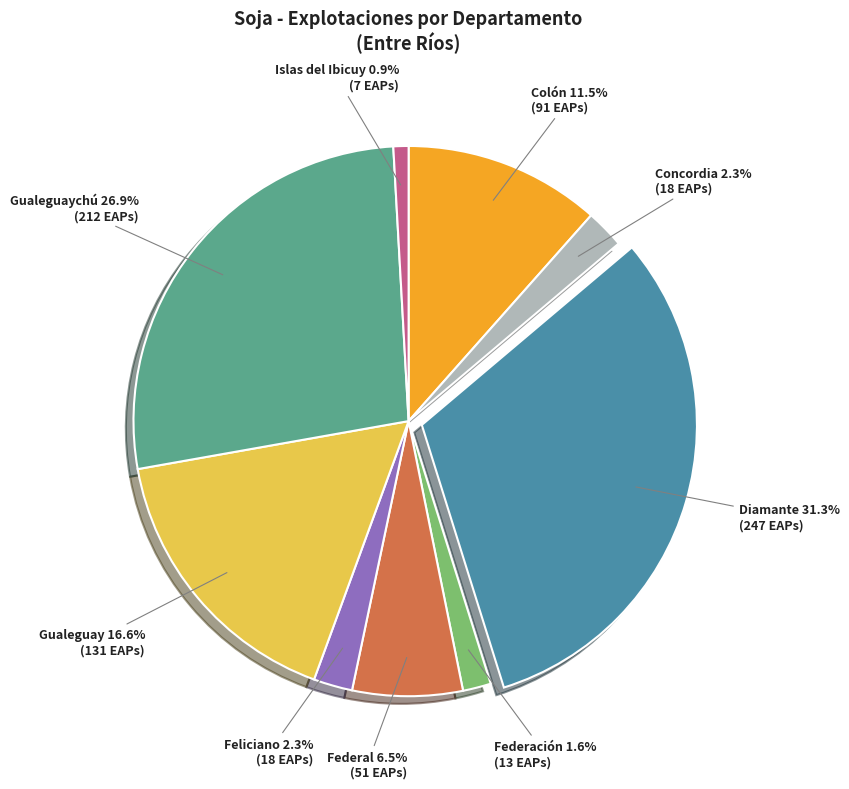

Does any single category account for the majority?

No